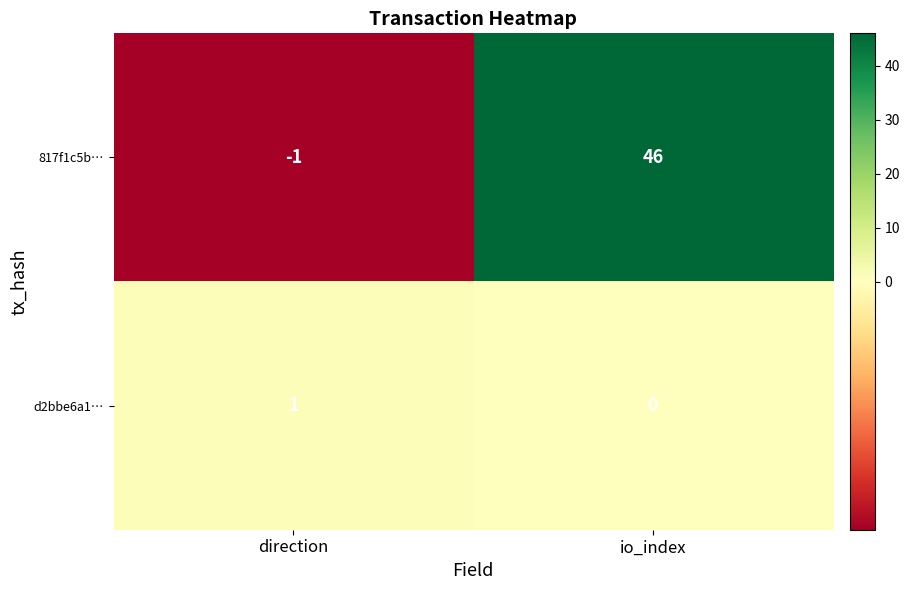

Which series changed the most between direction and io_index?

817f1c5b…